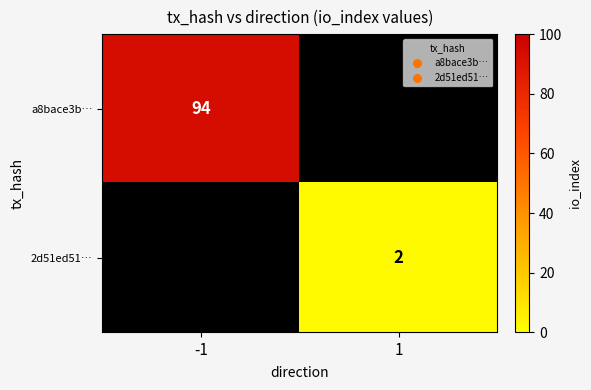

Is the value of 2d51ed51… at 1 greater than the value of a8bace3b… at -1?

No